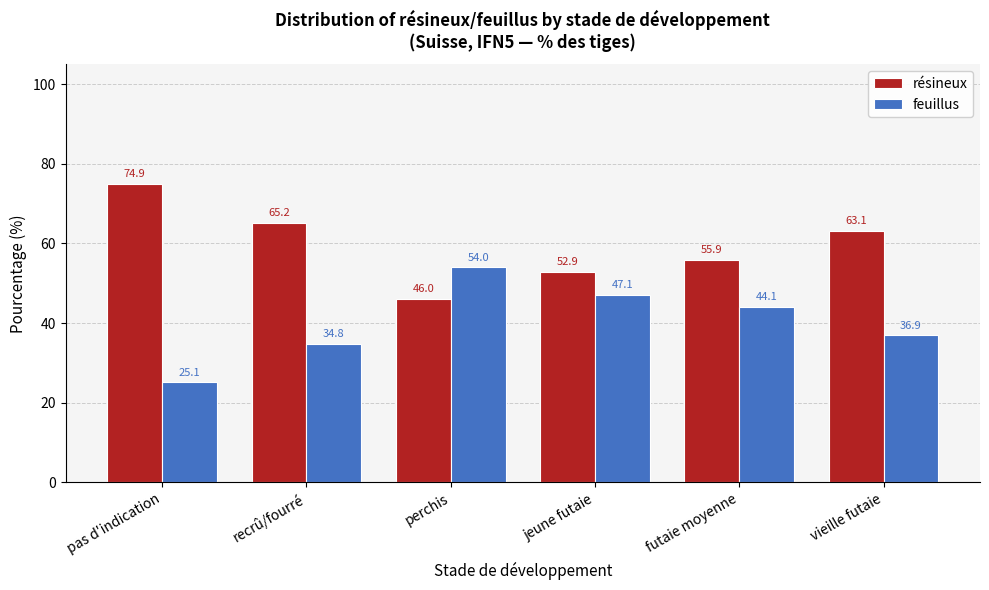

Reading right to left, what are all the values shown in this chart?

résineux: 63.1	55.9	52.9	46.0	65.2	74.9
feuillus: 36.9	44.1	47.1	54.0	34.8	25.1